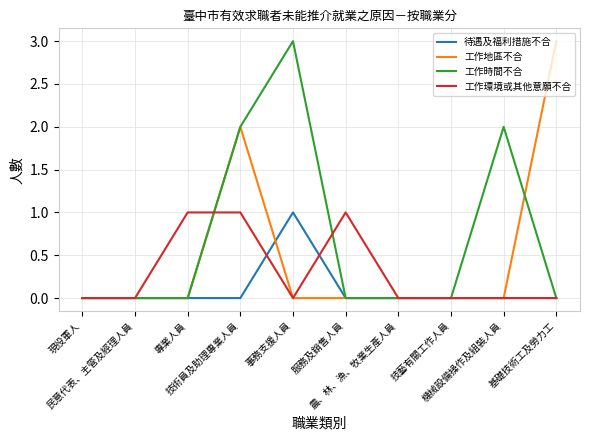

Which series changed the most between 技藝有關工作人員 and 基礎技術工及勞力工?

工作地區不合